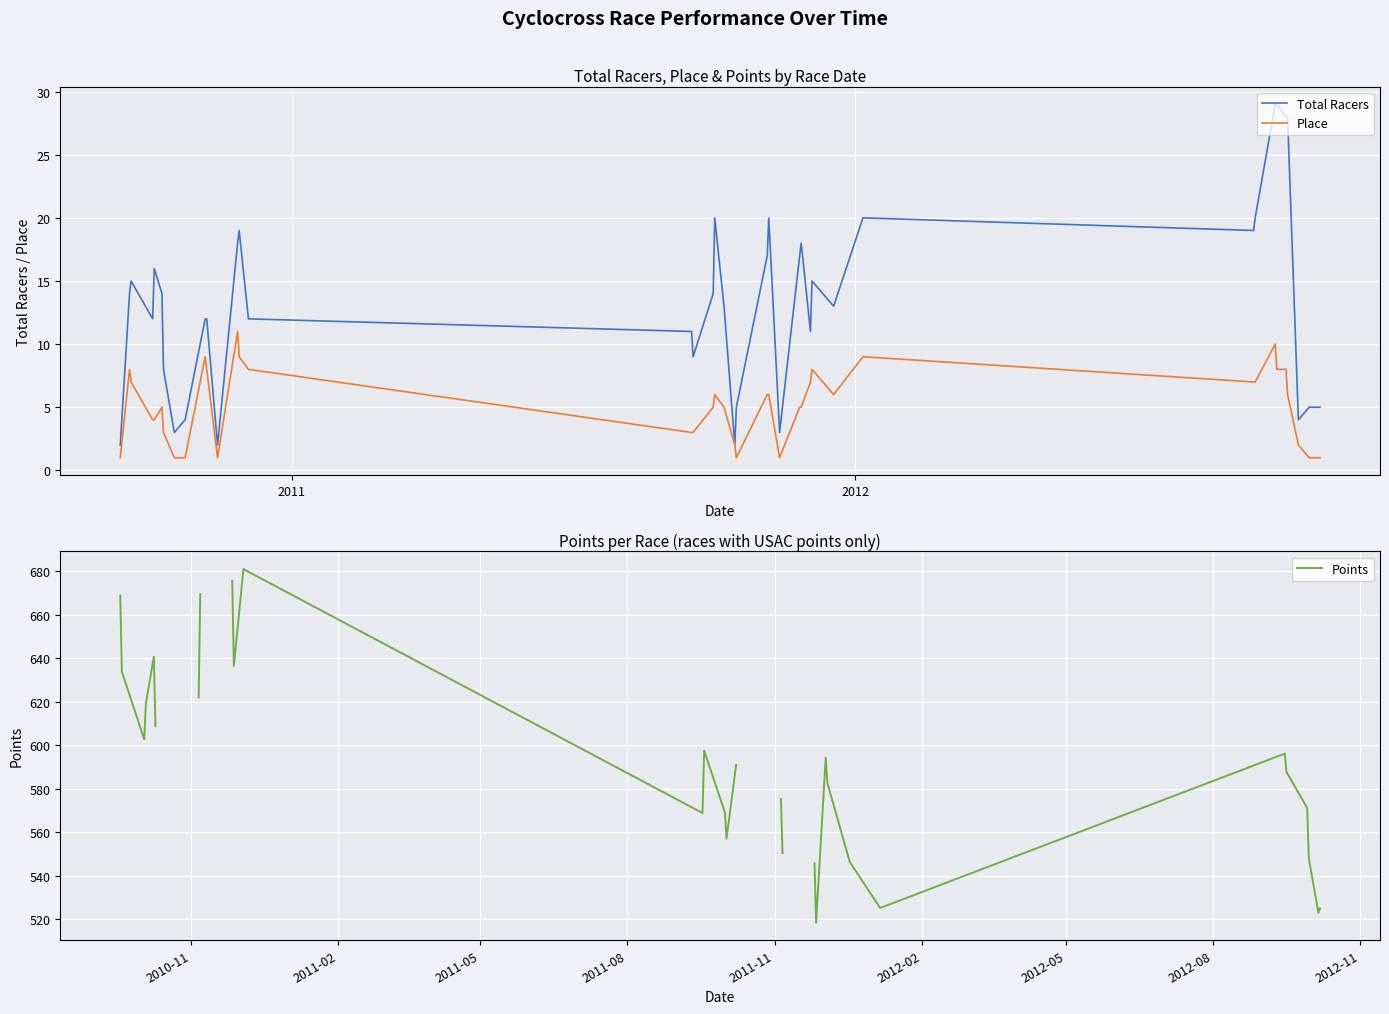

What is the maximum value for Total Racers?

29